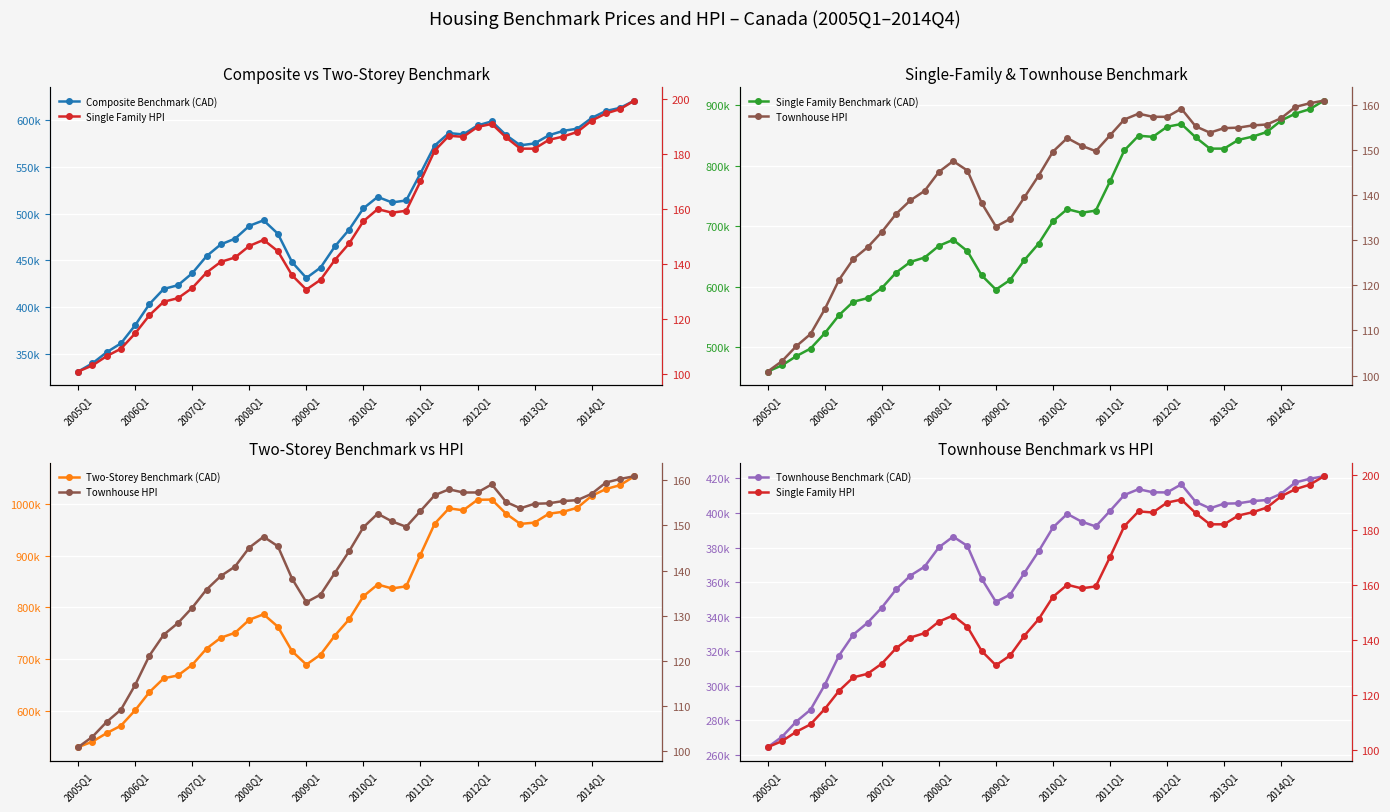

What is the maximum value for Single Family Benchmark (CAD)?

908100.0